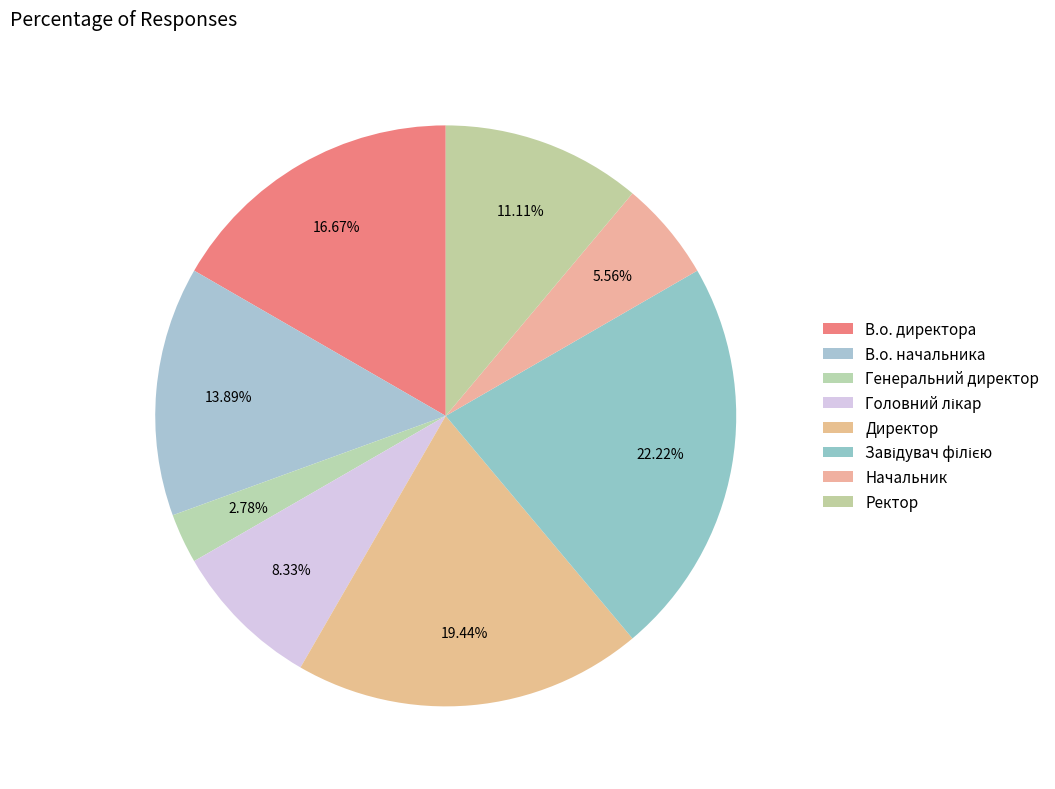

Does В.о. директора represent more than half of the total?

No